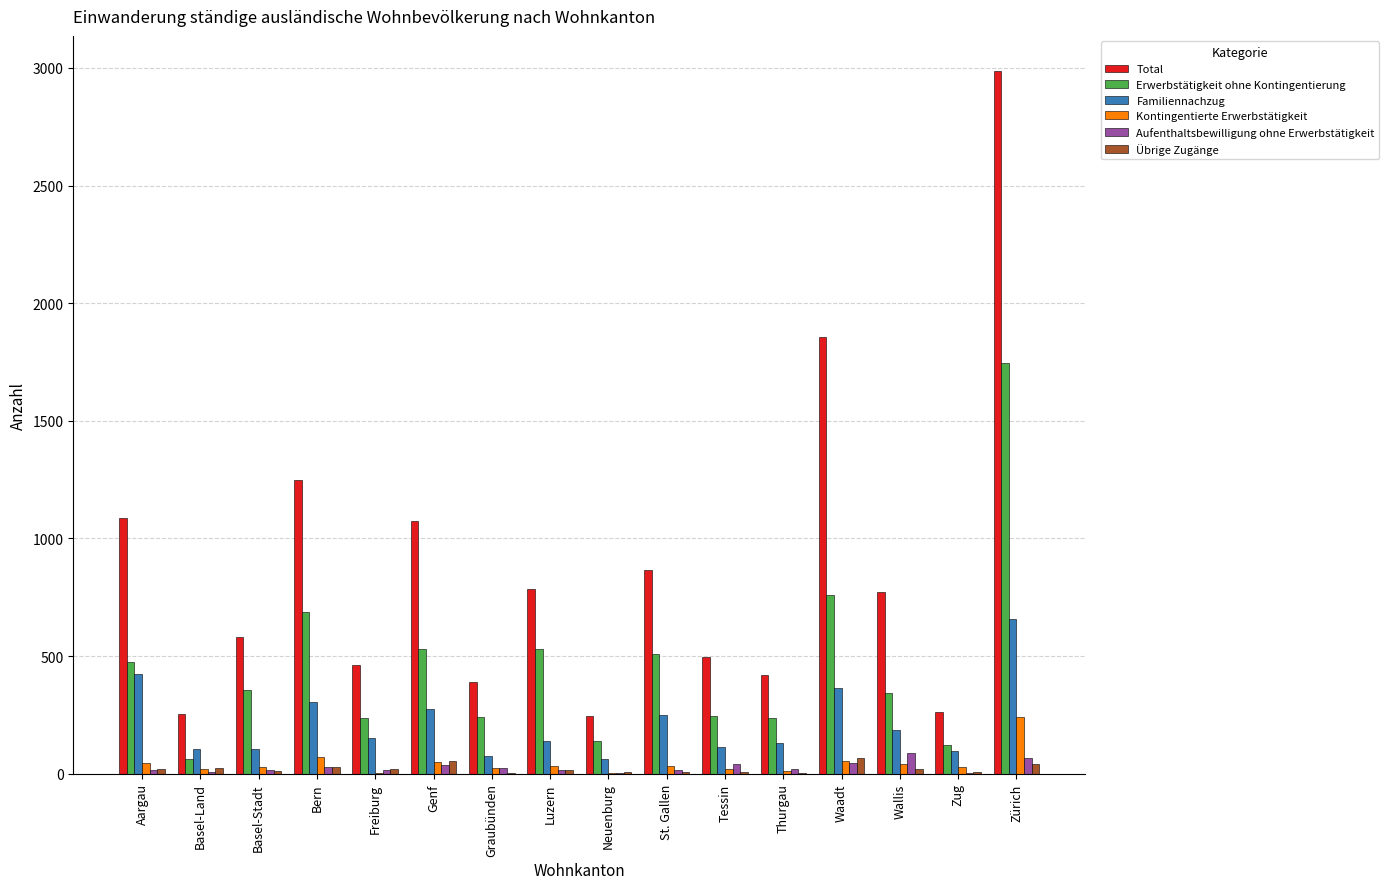

Is it true that Erwerbstätigkeit ohne Kontingentierung equals 140 at Neuenburg?

True